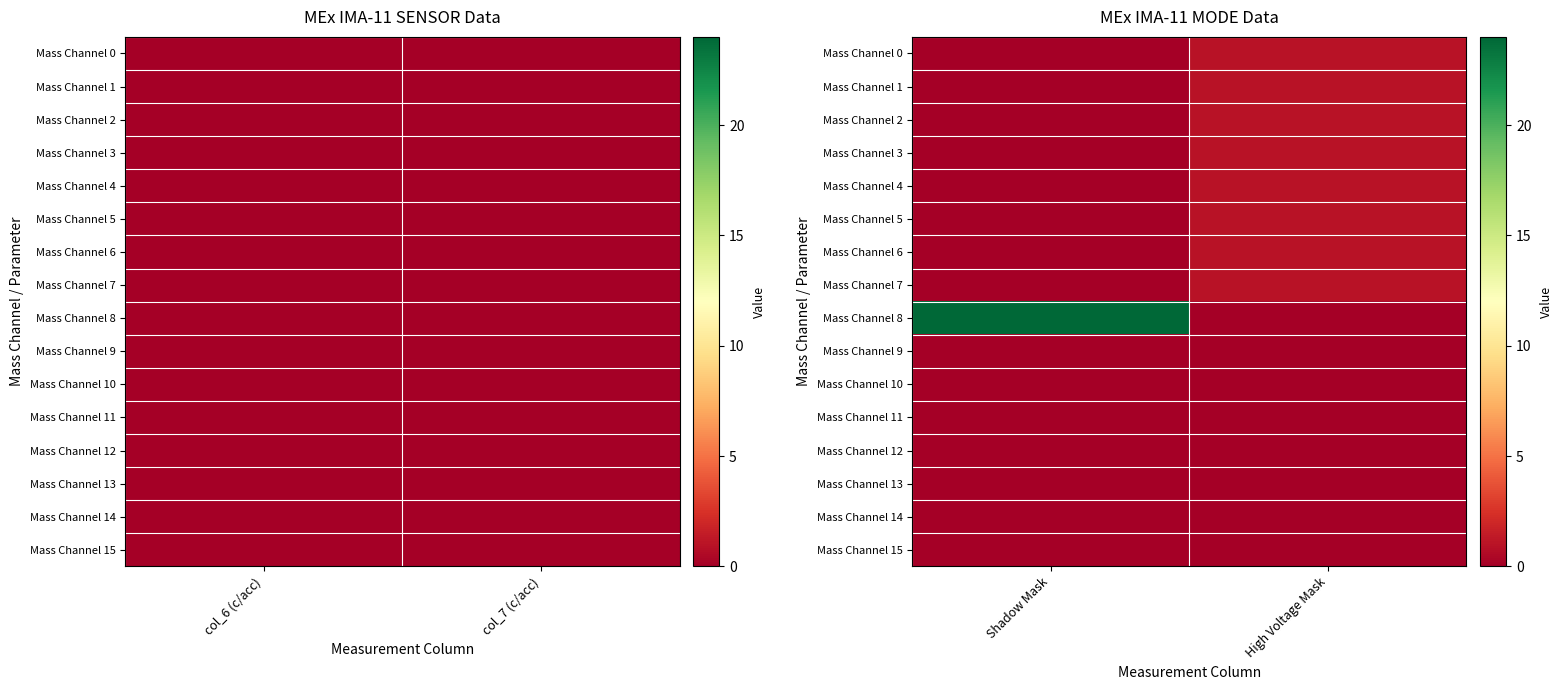

What is the difference between the highest and lowest values at High Voltage Mask?

1